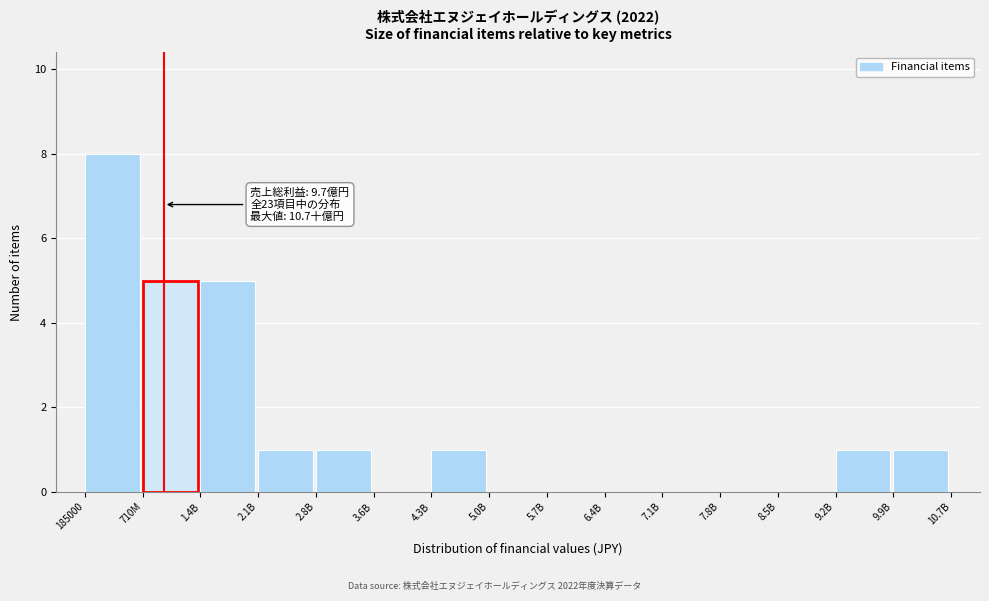

Reading left to right, transcribe all the data shown in this chart.

185000=8	710M=5	1.4B=5	2.1B=1	2.8B=1	3.6B=0	4.3B=1	5.0B=0	5.7B=0	6.4B=0	7.1B=0	7.8B=0	8.5B=0	9.2B=1	9.9B=1